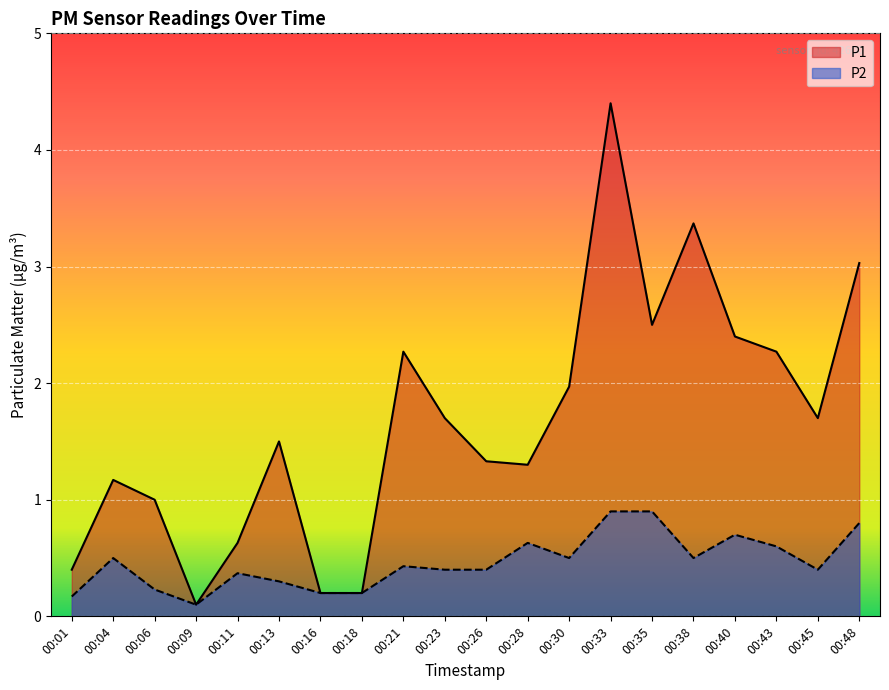

Which has a higher value, 00:11 or 00:06?

00:06